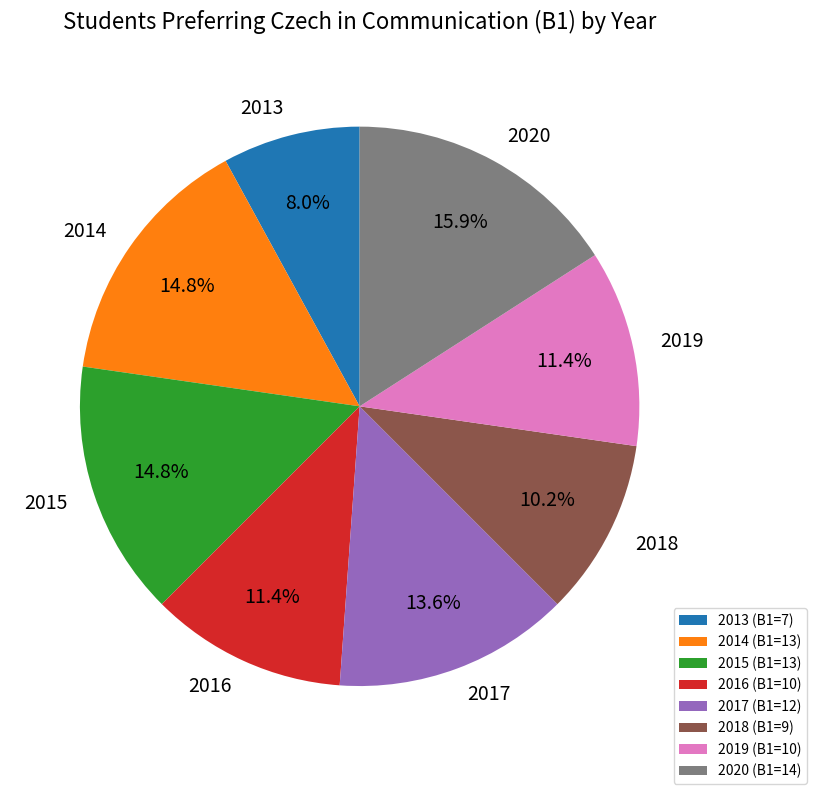

To the nearest percent, what is the difference between the 2015 and 2018 slice percentages?

5%